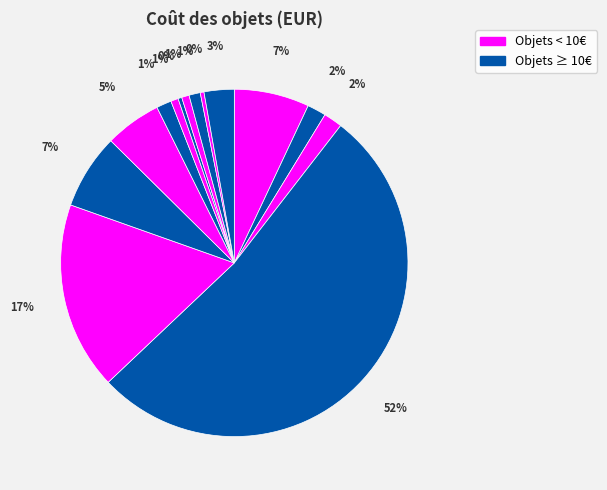

Count the number of slices in the pie.

14